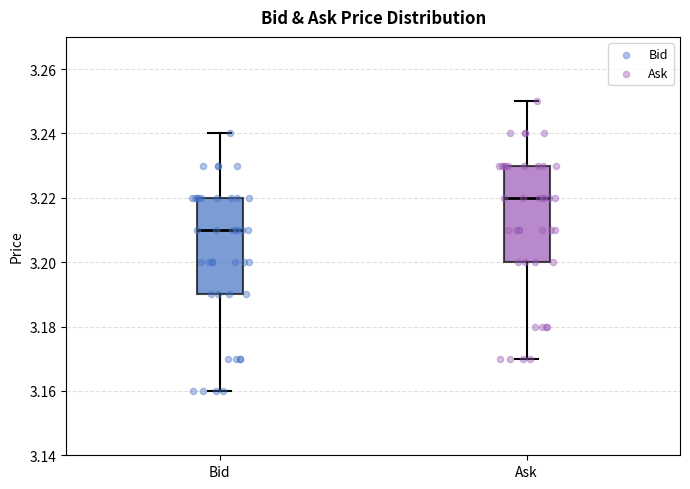

Reading left to right, read every box against the y-axis: the position of its median line, the range the box covers, and the ends of its whiskers. The values are not printed on the chart, so give them approximately, as read against the axis.

Bid: median 3.21, box 3.19 to 3.22, whiskers 3.16 to 3.24
Ask: median 3.22, box 3.20 to 3.23, whiskers 3.17 to 3.25